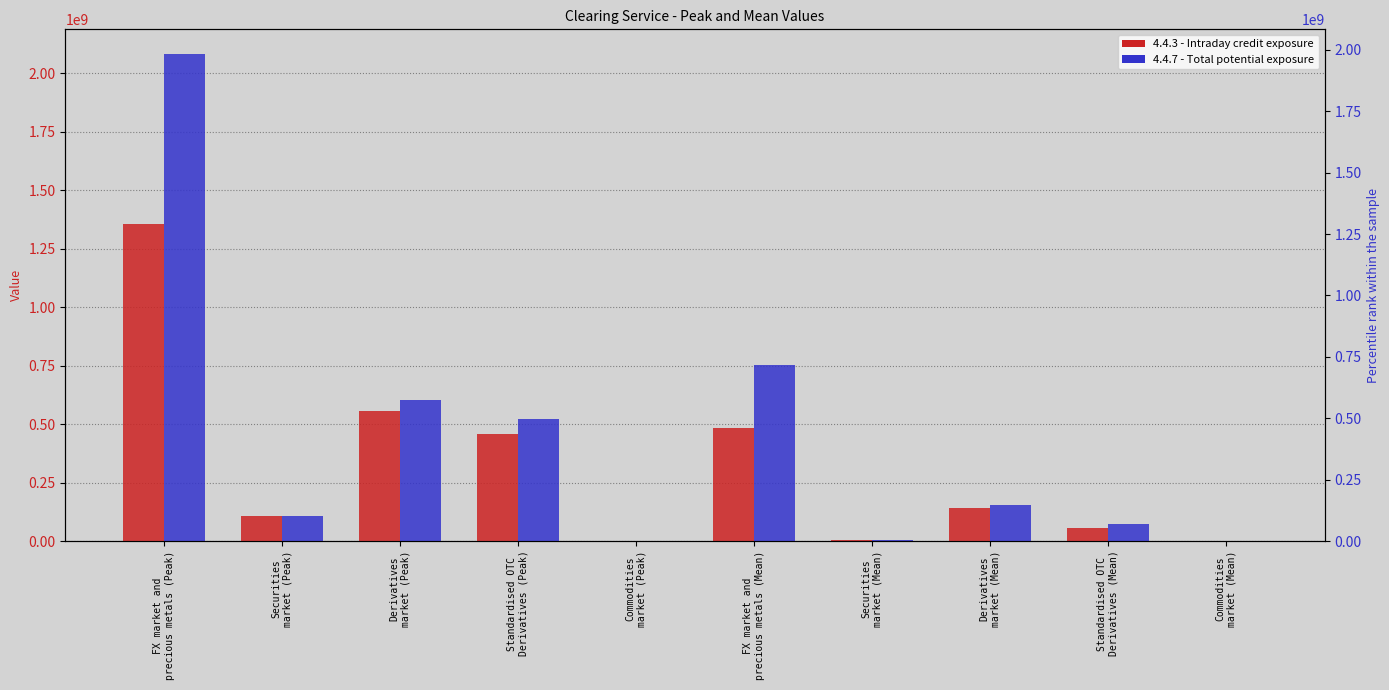

Is the value of 4.4.3 at Derivatives
market (Mean) greater than the value of 4.4.7 at Commodities
market (Mean)?

Yes